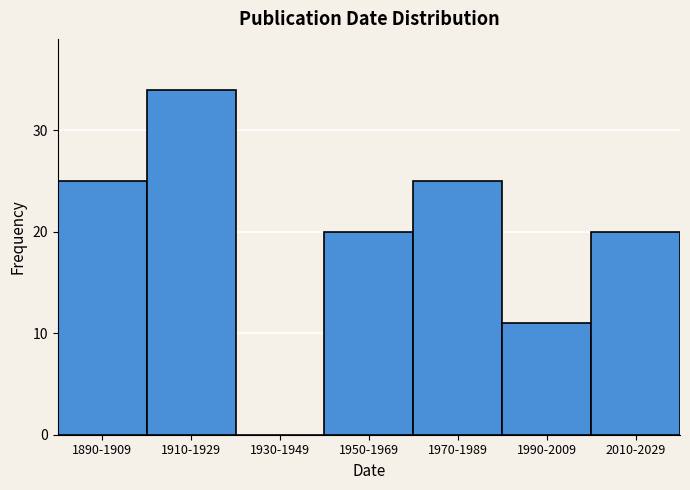

Reading left to right, what are all the values shown in this chart?

1890-1909=25	1910-1929=34	1930-1949=0	1950-1969=20	1970-1989=25	1990-2009=11	2010-2029=20